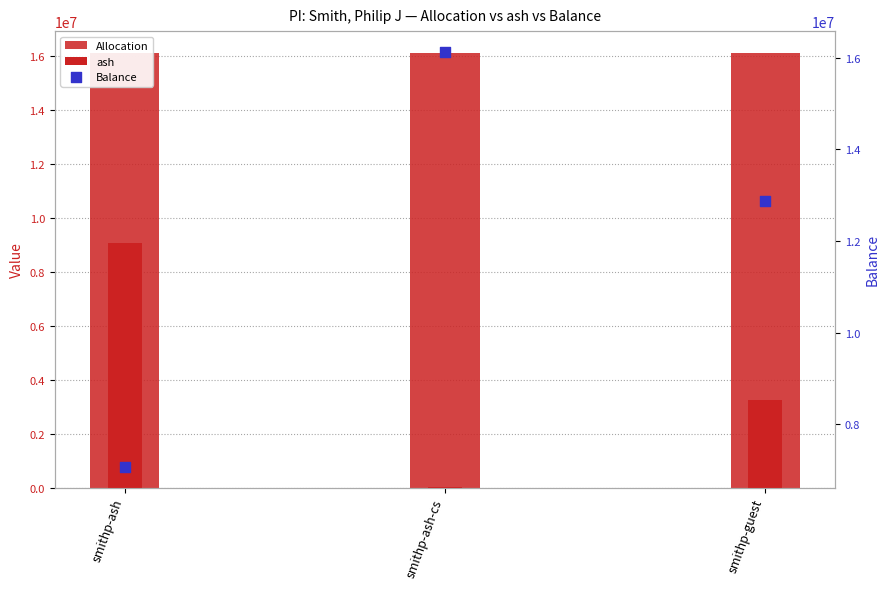

Which series has the widest spread of Y values?

ash